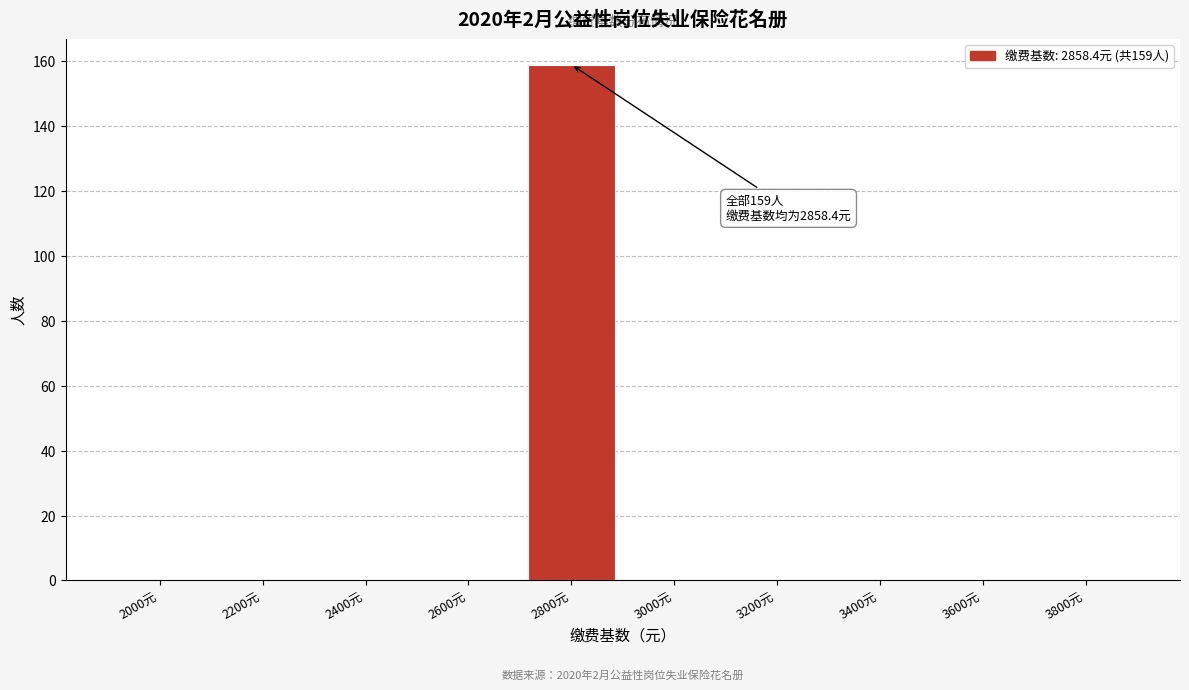

Reading right to left, extract all data points from this chart.

3800元=0	3600元=0	3400元=0	3200元=0	3000元=0	2800元=159	2600元=0	2400元=0	2200元=0	2000元=0